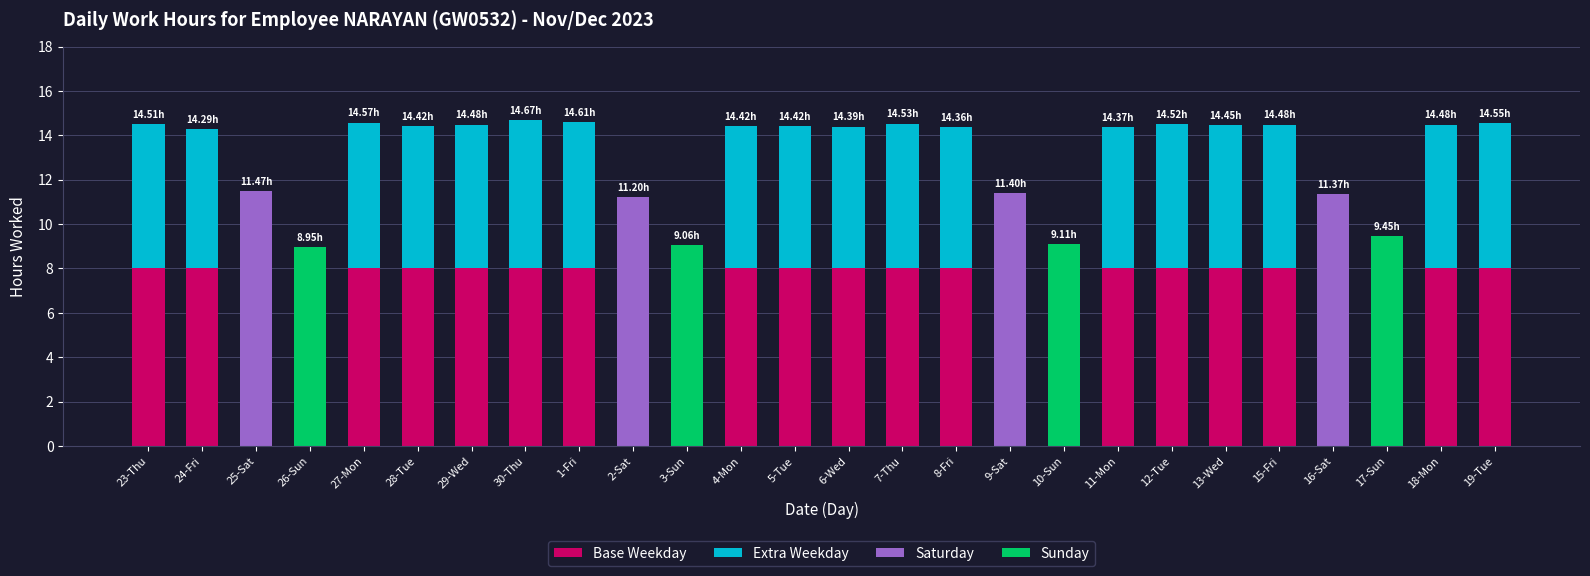

What position from the right is 19-Tue?

1